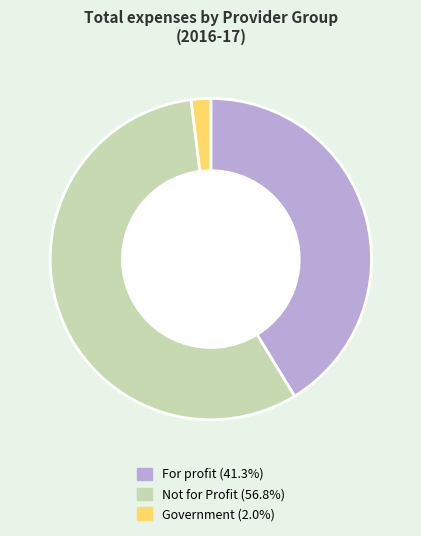

Which category has the biggest portion of the pie?

Not for Profit